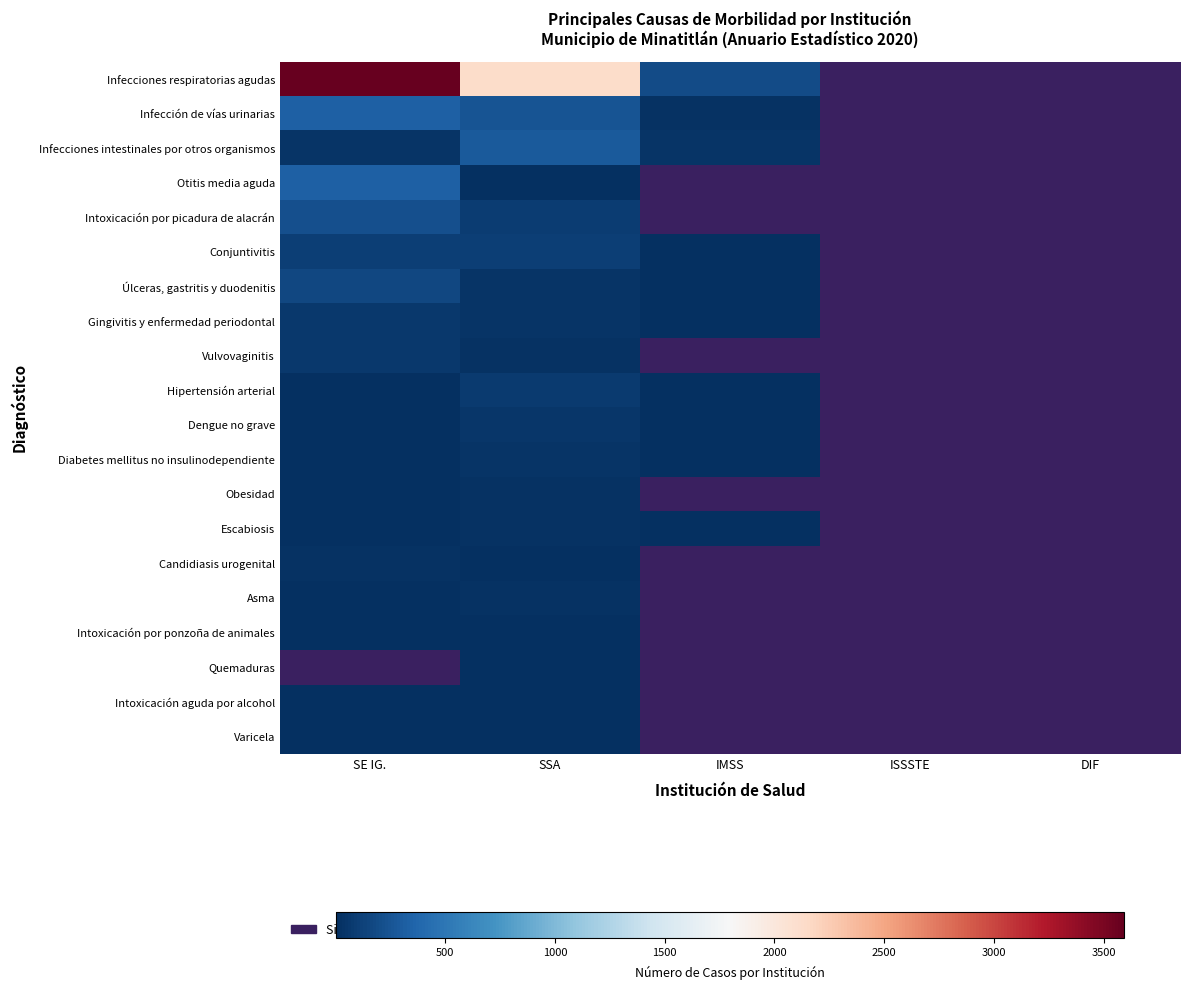

Which series has the largest total across all categories?

Infecciones respiratorias agudas